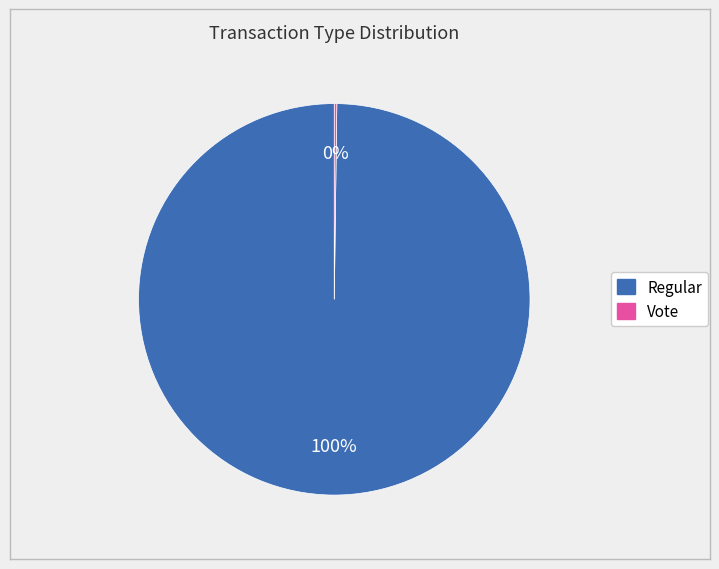

To the nearest percent, what is the difference between the largest and smallest slice percentages?

100%